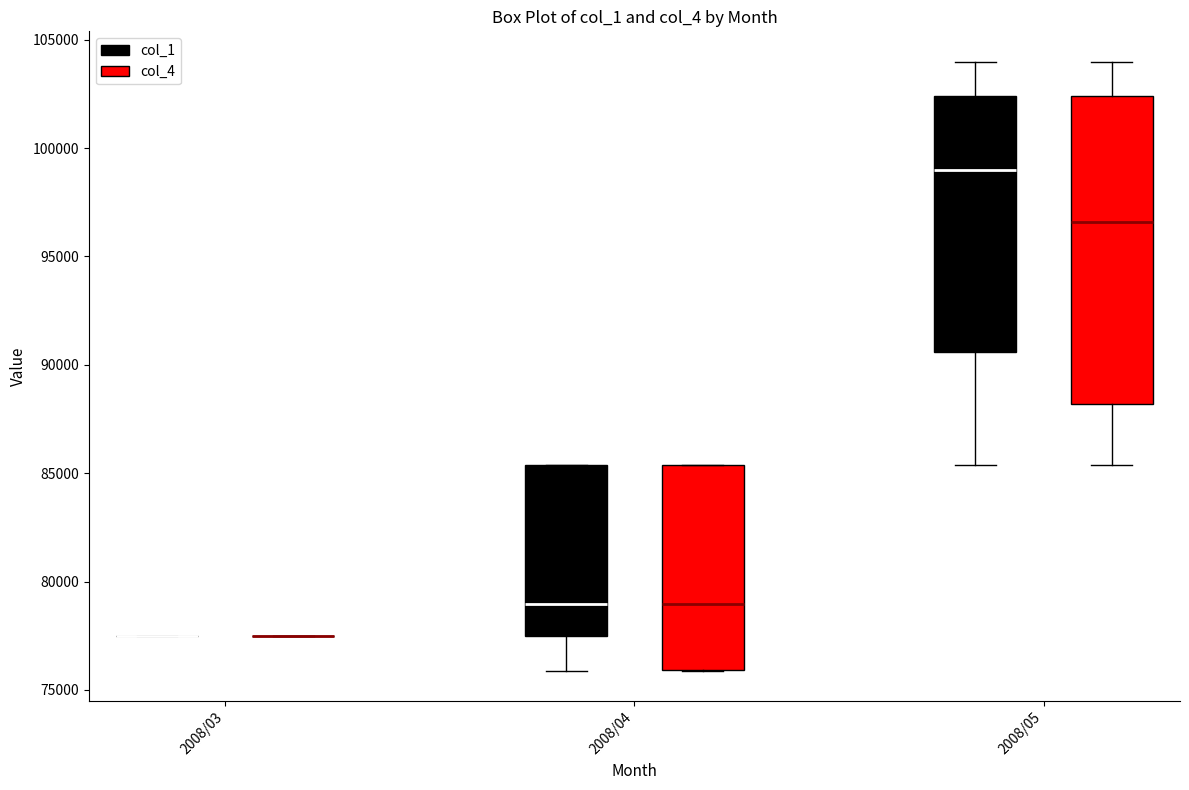

Comparing the boxes themselves (not the whiskers), which one is the tallest?

2008/05 (col_4)